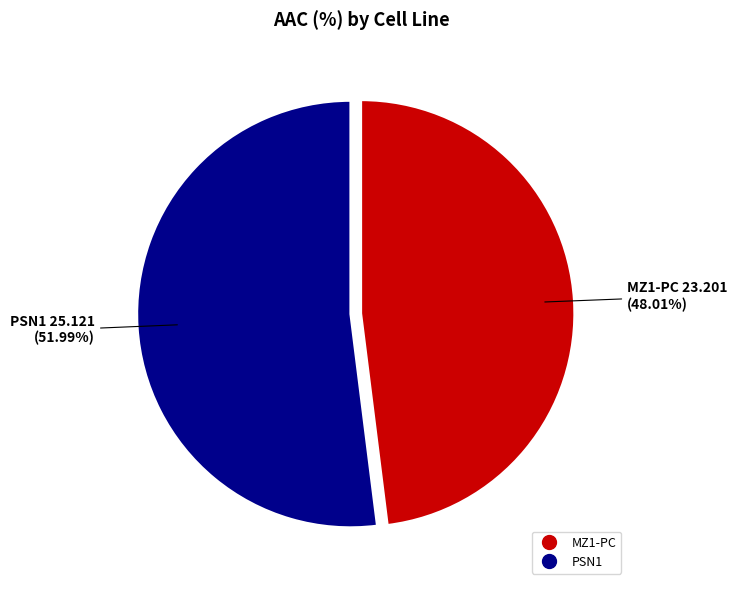

To the nearest percent, what portion does PSN1 represent?

52%